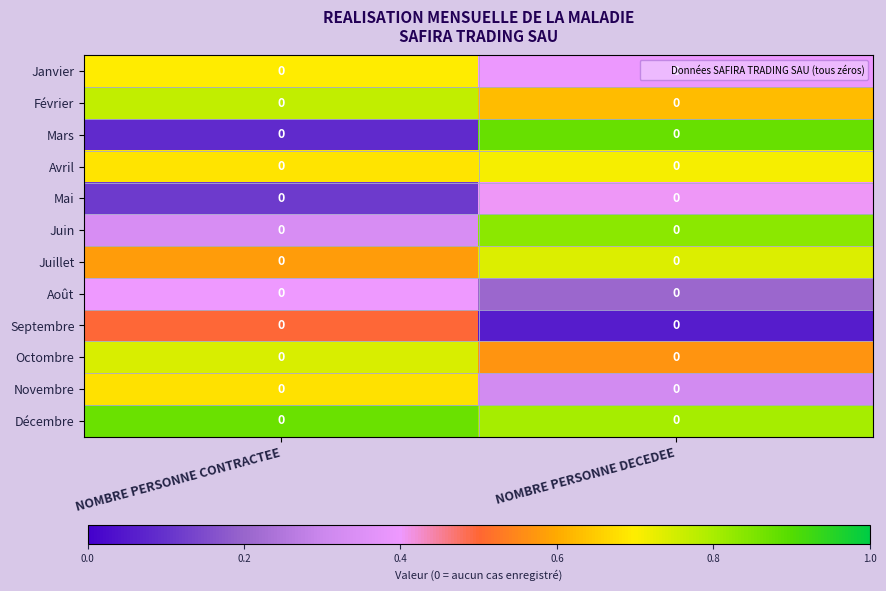

What is the approximate value of Août at NOMBRE PERSONNE CONTRACTEE?

0.4